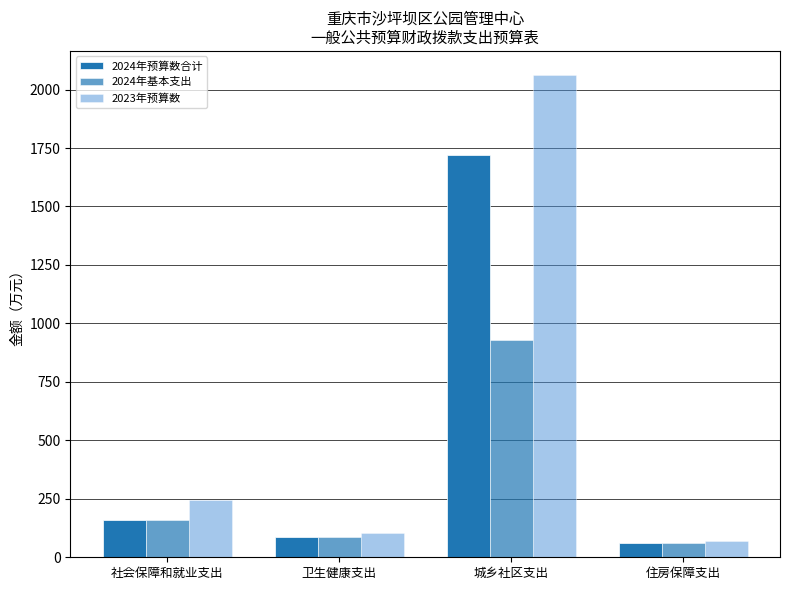

Which series changed the most between 卫生健康支出 and 住房保障支出?

2023年预算数